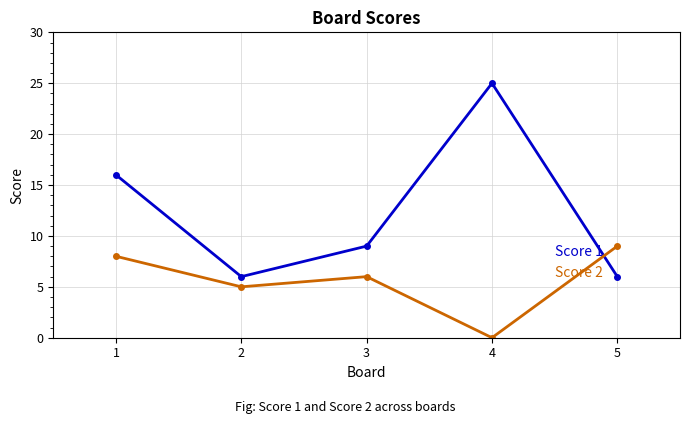

Which label corresponds to the largest value in the chart?

4